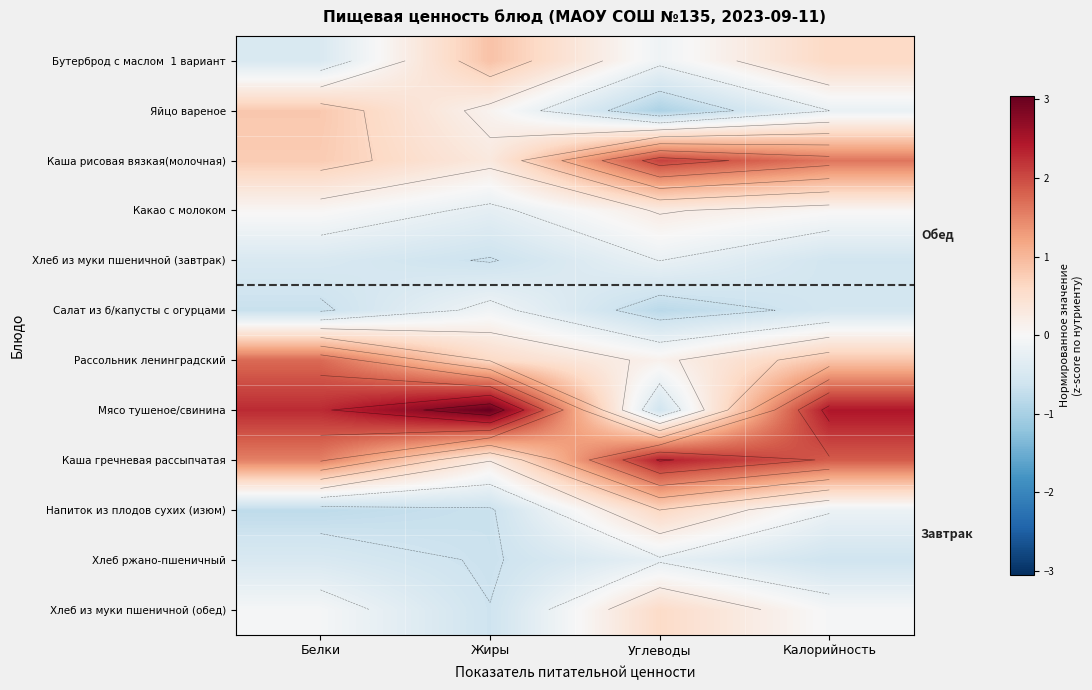

At which label is Хлеб ржано-пшеничный closest to 0?

Углеводы